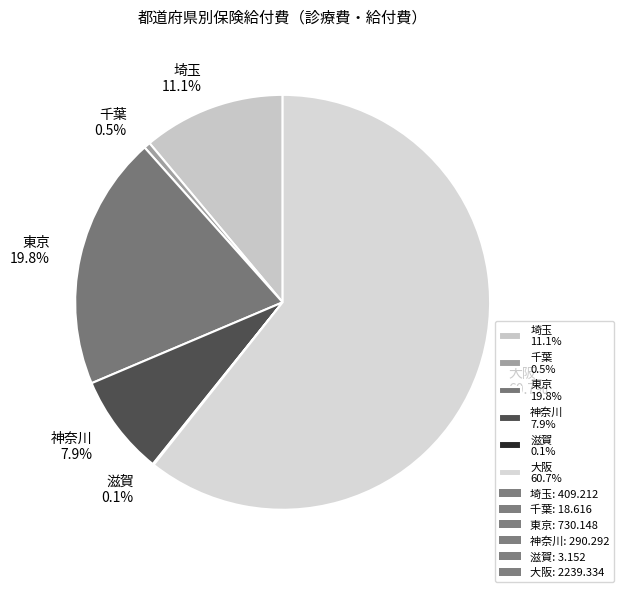

Do 東京 19.8% and 大阪 60.7% together represent more than half of the pie?

Yes